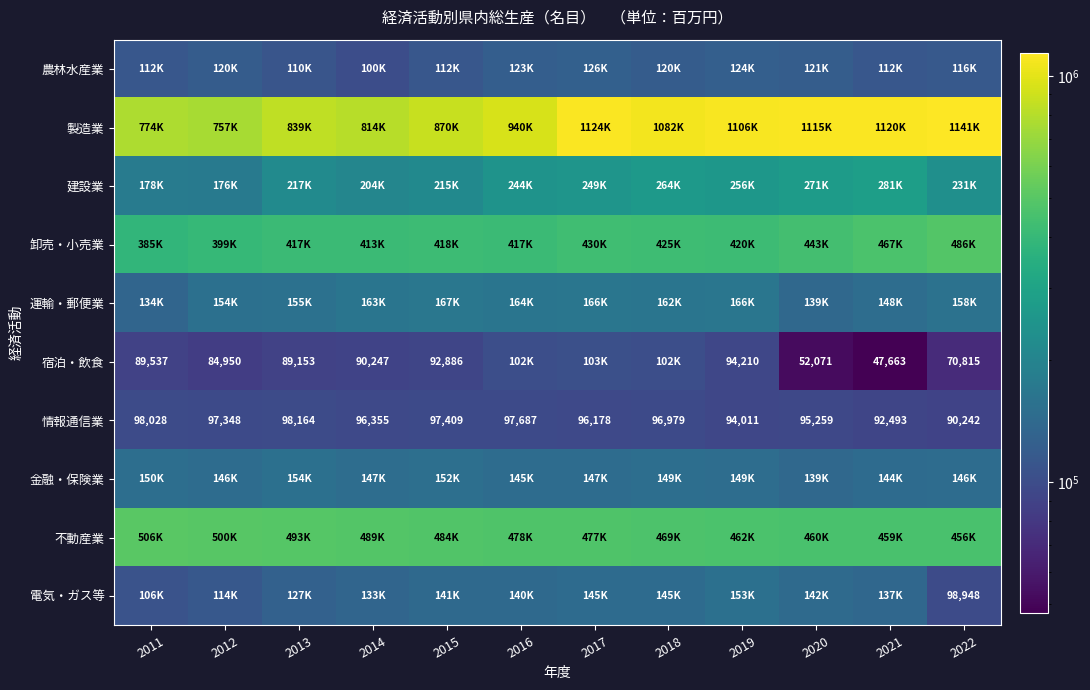

Rank the categories by 情報通信業 value from highest to lowest.

2013, 2011, 2016, 2015, 2012, 2018, 2014, 2017, 2020, 2019, 2021, 2022